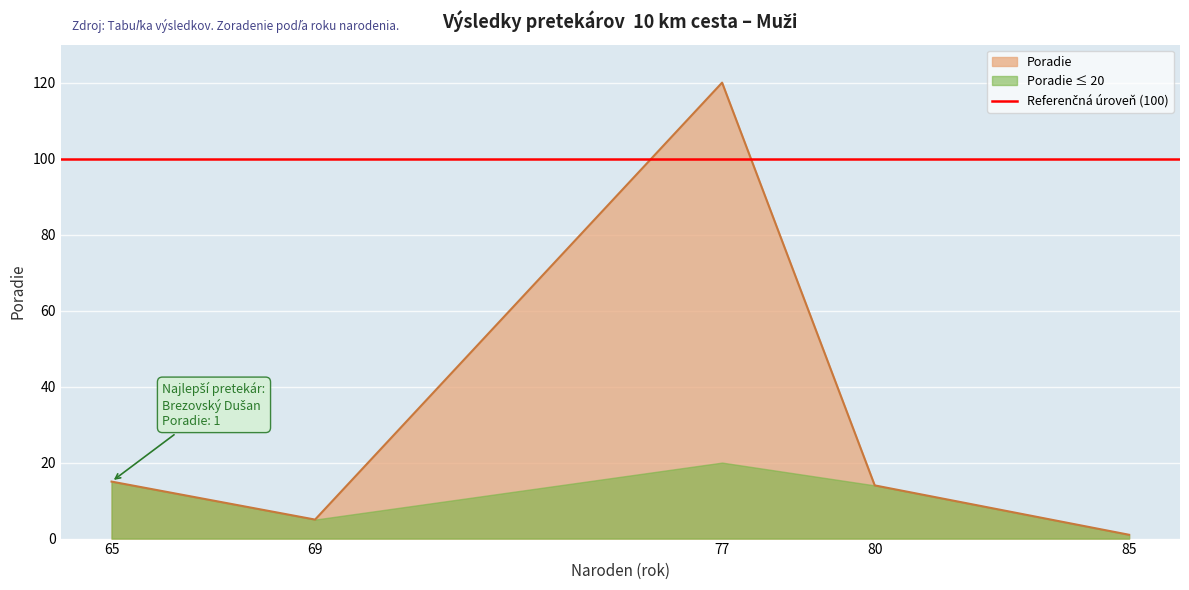

What is the change in value from 80 to 65?

+1